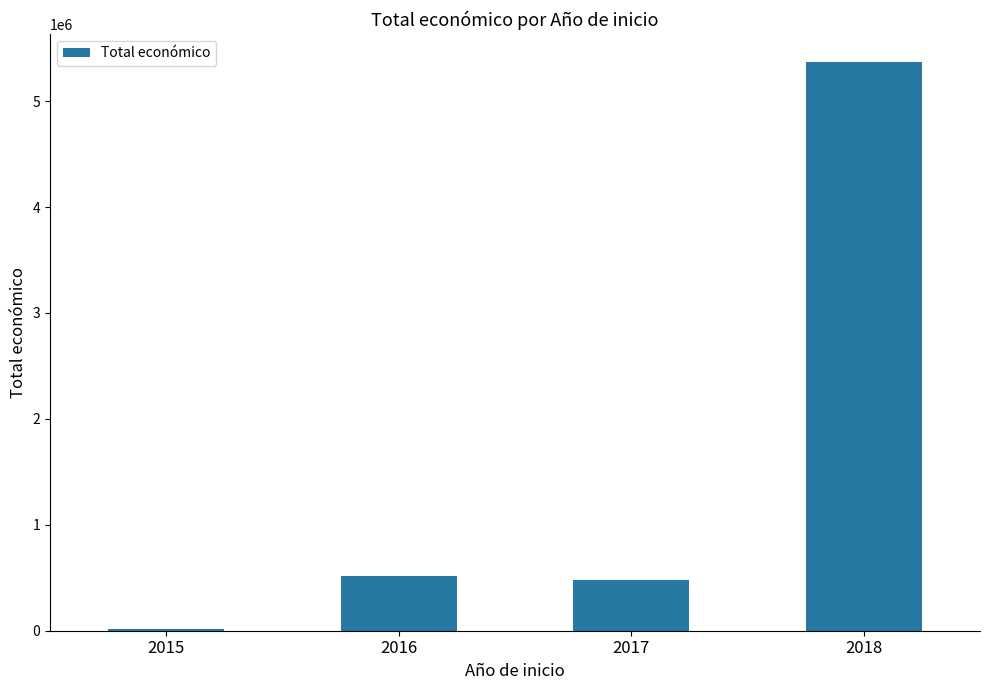

What is the maximum value shown in the chart?

5365397